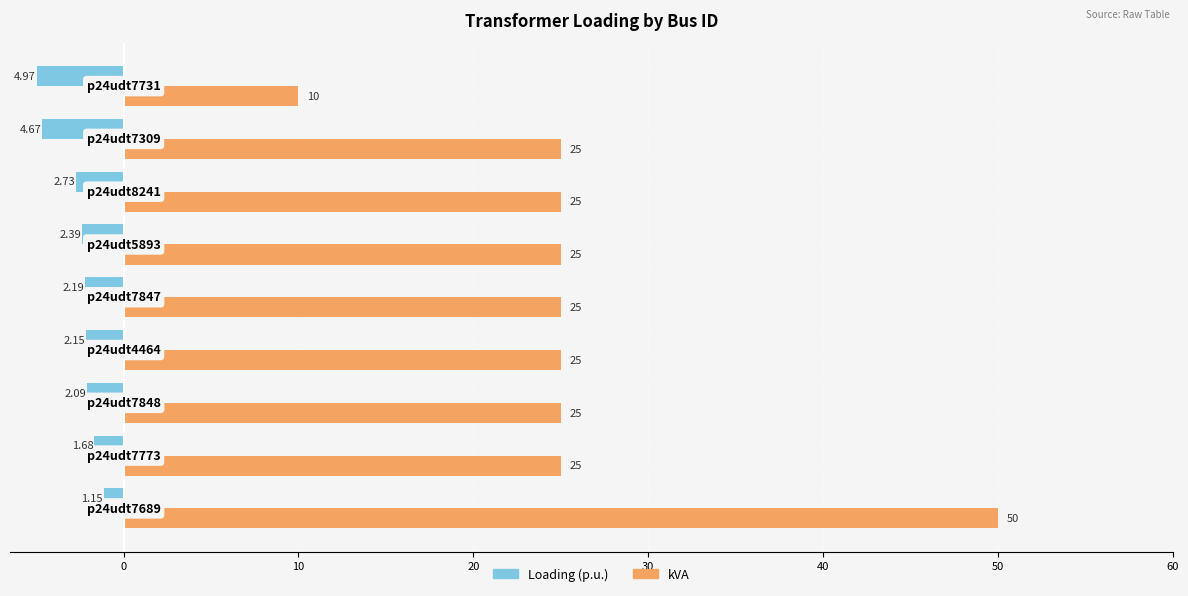

Which series has the largest range (max minus min)?

kVA